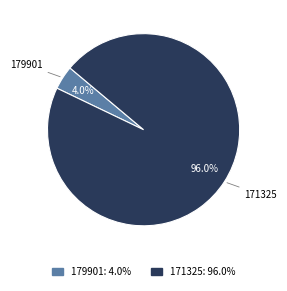

Between 179901 and 171325, which is larger?

171325